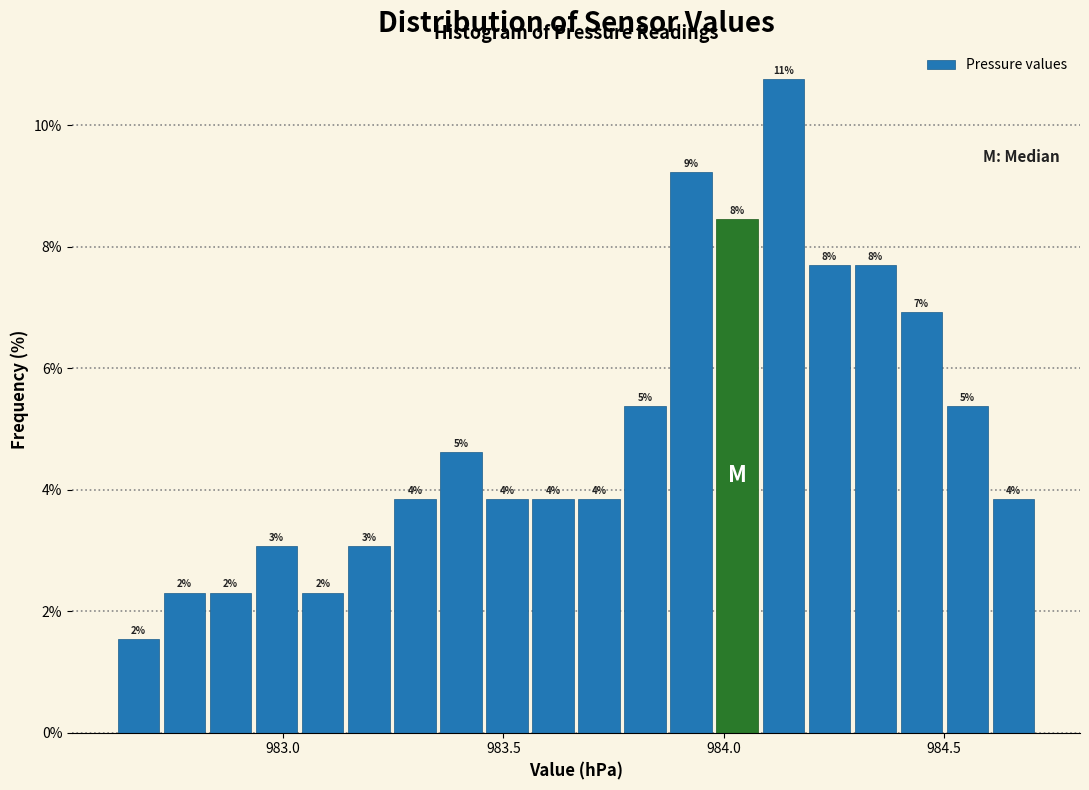

Read against the x-axis, roughly where is the centre of the tallest bar?

984.15